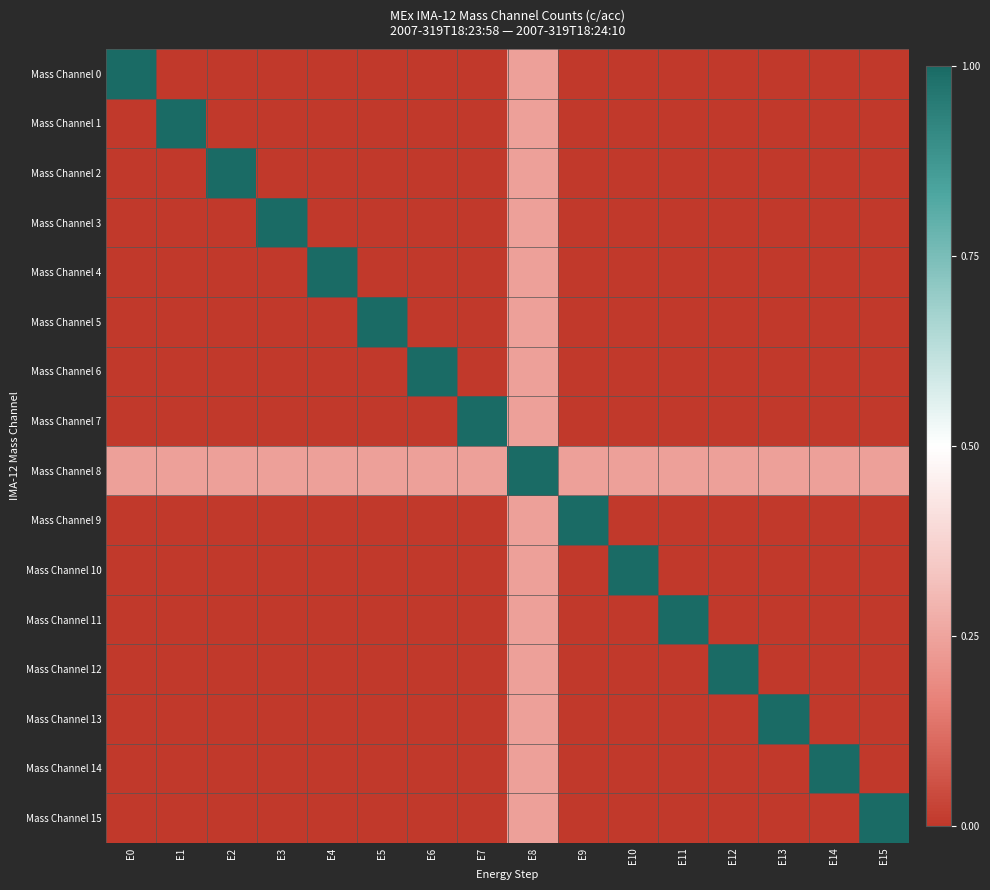

Reading left to right, what are all the values shown in this chart?

Mass Channel 0: E0=1.0	E1=0.0	E2=0.0	E3=0.0	E4=0.0	E5=0.0	E6=0.0	E7=0.0	E8=0.2	E9=0.0	E10=0.0	E11=0.0	E12=0.0	E13=0.0	E14=0.0	E15=0.0
Mass Channel 1: E0=0.0	E1=1.0	E2=0.0	E3=0.0	E4=0.0	E5=0.0	E6=0.0	E7=0.0	E8=0.2	E9=0.0	E10=0.0	E11=0.0	E12=0.0	E13=0.0	E14=0.0	E15=0.0
Mass Channel 2: E0=0.0	E1=0.0	E2=1.0	E3=0.0	E4=0.0	E5=0.0	E6=0.0	E7=0.0	E8=0.2	E9=0.0	E10=0.0	E11=0.0	E12=0.0	E13=0.0	E14=0.0	E15=0.0
Mass Channel 3: E0=0.0	E1=0.0	E2=0.0	E3=1.0	E4=0.0	E5=0.0	E6=0.0	E7=0.0	E8=0.2	E9=0.0	E10=0.0	E11=0.0	E12=0.0	E13=0.0	E14=0.0	E15=0.0
Mass Channel 4: E0=0.0	E1=0.0	E2=0.0	E3=0.0	E4=1.0	E5=0.0	E6=0.0	E7=0.0	E8=0.2	E9=0.0	E10=0.0	E11=0.0	E12=0.0	E13=0.0	E14=0.0	E15=0.0
Mass Channel 5: E0=0.0	E1=0.0	E2=0.0	E3=0.0	E4=0.0	E5=1.0	E6=0.0	E7=0.0	E8=0.2	E9=0.0	E10=0.0	E11=0.0	E12=0.0	E13=0.0	E14=0.0	E15=0.0
Mass Channel 6: E0=0.0	E1=0.0	E2=0.0	E3=0.0	E4=0.0	E5=0.0	E6=1.0	E7=0.0	E8=0.2	E9=0.0	E10=0.0	E11=0.0	E12=0.0	E13=0.0	E14=0.0	E15=0.0
Mass Channel 7: E0=0.0	E1=0.0	E2=0.0	E3=0.0	E4=0.0	E5=0.0	E6=0.0	E7=1.0	E8=0.2	E9=0.0	E10=0.0	E11=0.0	E12=0.0	E13=0.0	E14=0.0	E15=0.0
Mass Channel 8: E0=0.2	E1=0.2	E2=0.2	E3=0.2	E4=0.2	E5=0.2	E6=0.2	E7=0.2	E8=1.0	E9=0.2	E10=0.2	E11=0.2	E12=0.2	E13=0.2	E14=0.2	E15=0.2
Mass Channel 9: E0=0.0	E1=0.0	E2=0.0	E3=0.0	E4=0.0	E5=0.0	E6=0.0	E7=0.0	E8=0.2	E9=1.0	E10=0.0	E11=0.0	E12=0.0	E13=0.0	E14=0.0	E15=0.0
Mass Channel 10: E0=0.0	E1=0.0	E2=0.0	E3=0.0	E4=0.0	E5=0.0	E6=0.0	E7=0.0	E8=0.2	E9=0.0	E10=1.0	E11=0.0	E12=0.0	E13=0.0	E14=0.0	E15=0.0
Mass Channel 11: E0=0.0	E1=0.0	E2=0.0	E3=0.0	E4=0.0	E5=0.0	E6=0.0	E7=0.0	E8=0.2	E9=0.0	E10=0.0	E11=1.0	E12=0.0	E13=0.0	E14=0.0	E15=0.0
Mass Channel 12: E0=0.0	E1=0.0	E2=0.0	E3=0.0	E4=0.0	E5=0.0	E6=0.0	E7=0.0	E8=0.2	E9=0.0	E10=0.0	E11=0.0	E12=1.0	E13=0.0	E14=0.0	E15=0.0
Mass Channel 13: E0=0.0	E1=0.0	E2=0.0	E3=0.0	E4=0.0	E5=0.0	E6=0.0	E7=0.0	E8=0.2	E9=0.0	E10=0.0	E11=0.0	E12=0.0	E13=1.0	E14=0.0	E15=0.0
Mass Channel 14: E0=0.0	E1=0.0	E2=0.0	E3=0.0	E4=0.0	E5=0.0	E6=0.0	E7=0.0	E8=0.2	E9=0.0	E10=0.0	E11=0.0	E12=0.0	E13=0.0	E14=1.0	E15=0.0
Mass Channel 15: E0=0.0	E1=0.0	E2=0.0	E3=0.0	E4=0.0	E5=0.0	E6=0.0	E7=0.0	E8=0.2	E9=0.0	E10=0.0	E11=0.0	E12=0.0	E13=0.0	E14=0.0	E15=1.0